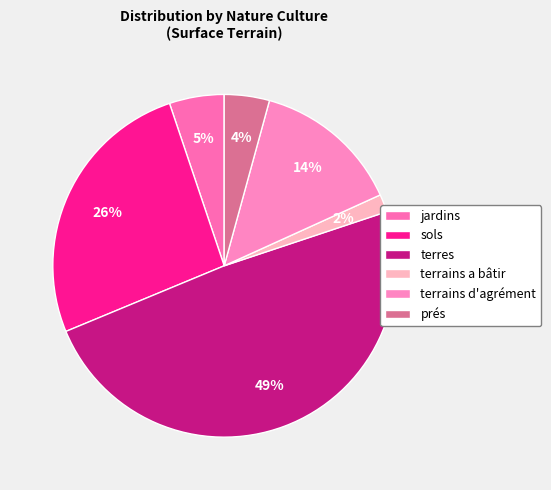

How many segments does this pie chart have?

6